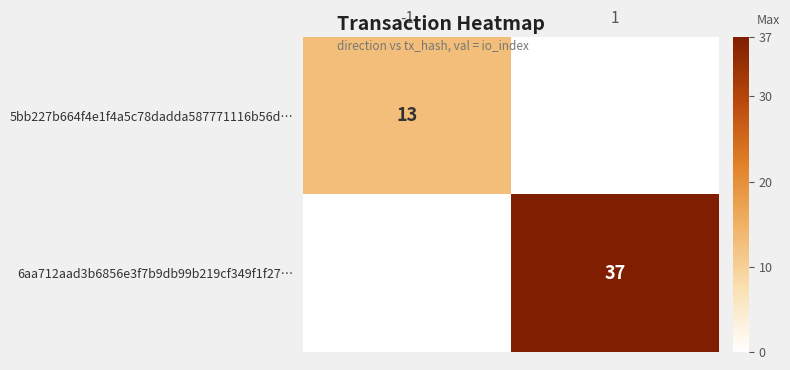

The 5bb227b664f4e1f4a5c78dadda587771116b56d… series shows 4 at -1. True or false?

False